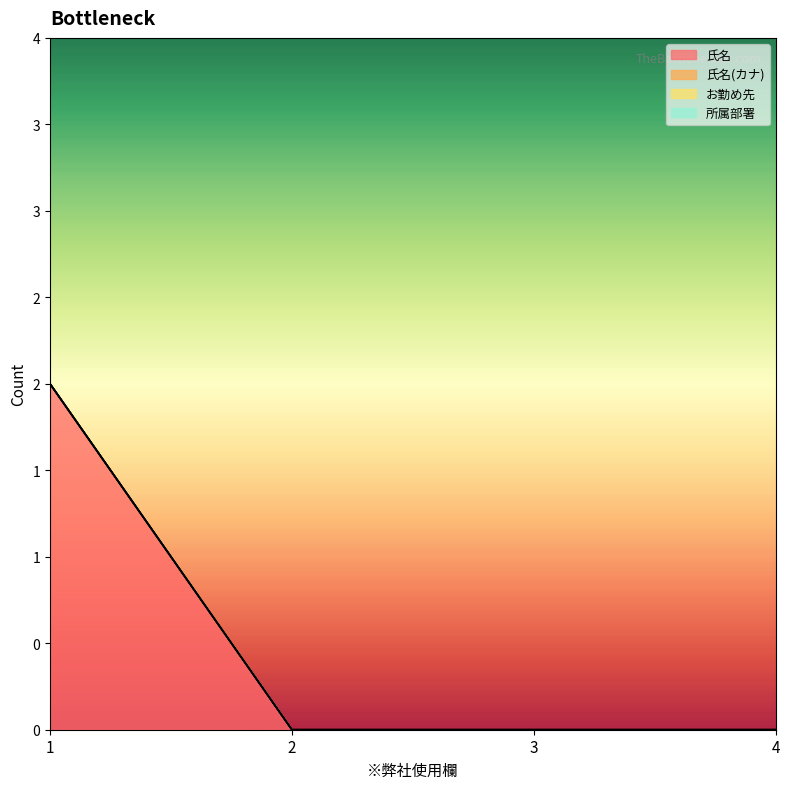

Rank the series by their maximum value, from lowest to highest.

氏名(カナ), お勤め先, 所属部署, 氏名